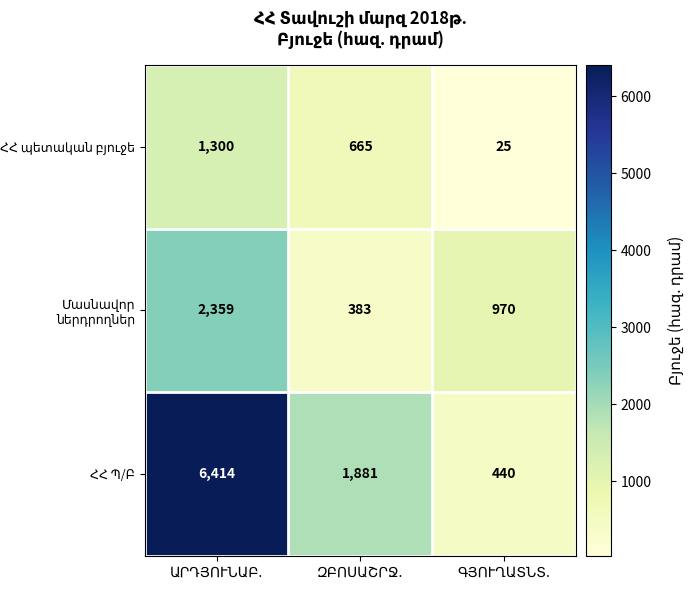

At how many categories does at least one series exceed 312?

3